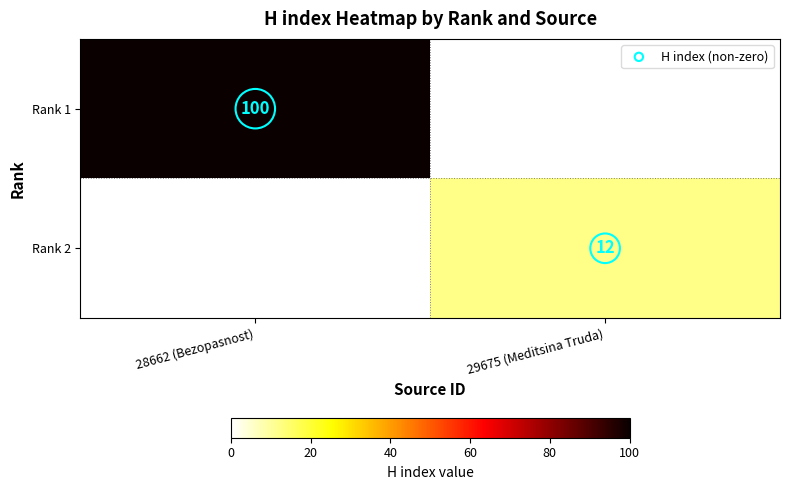

True or false: Rank 2 has a value of 17 at 29675 (Meditsina Truda).

False